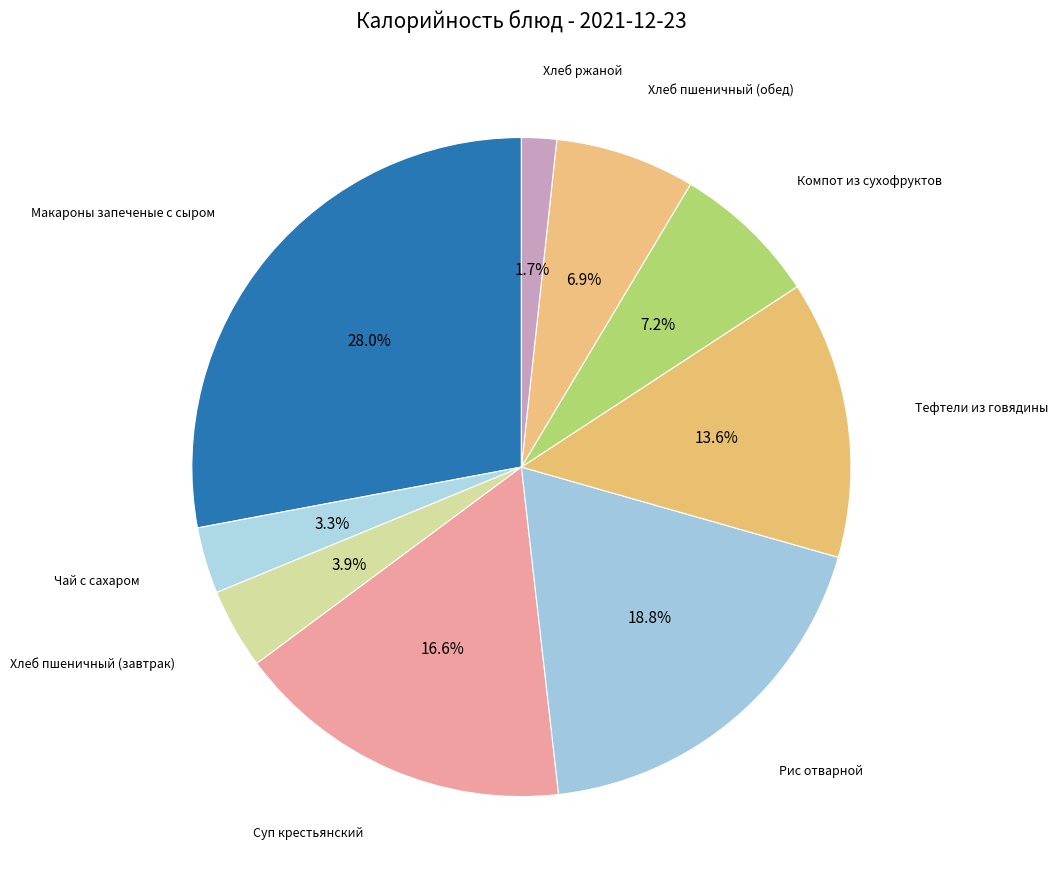

Which category has the smallest portion of the pie?

Хлеб ржаной